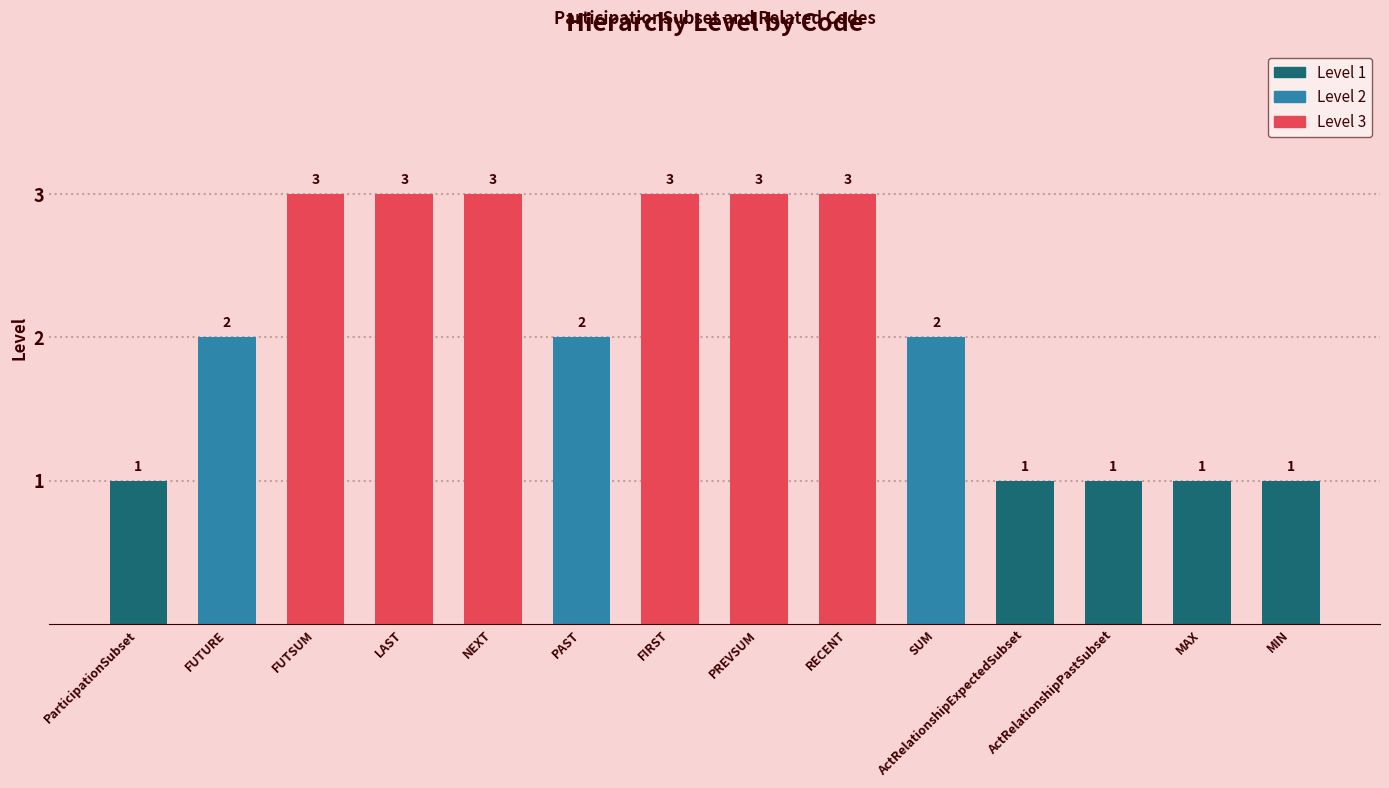

What position from the left is ParticipationSubset?

1